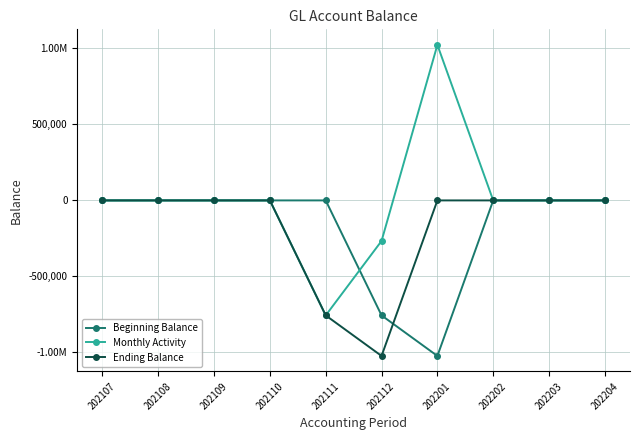

Which series has the widest spread of values?

Monthly Activity